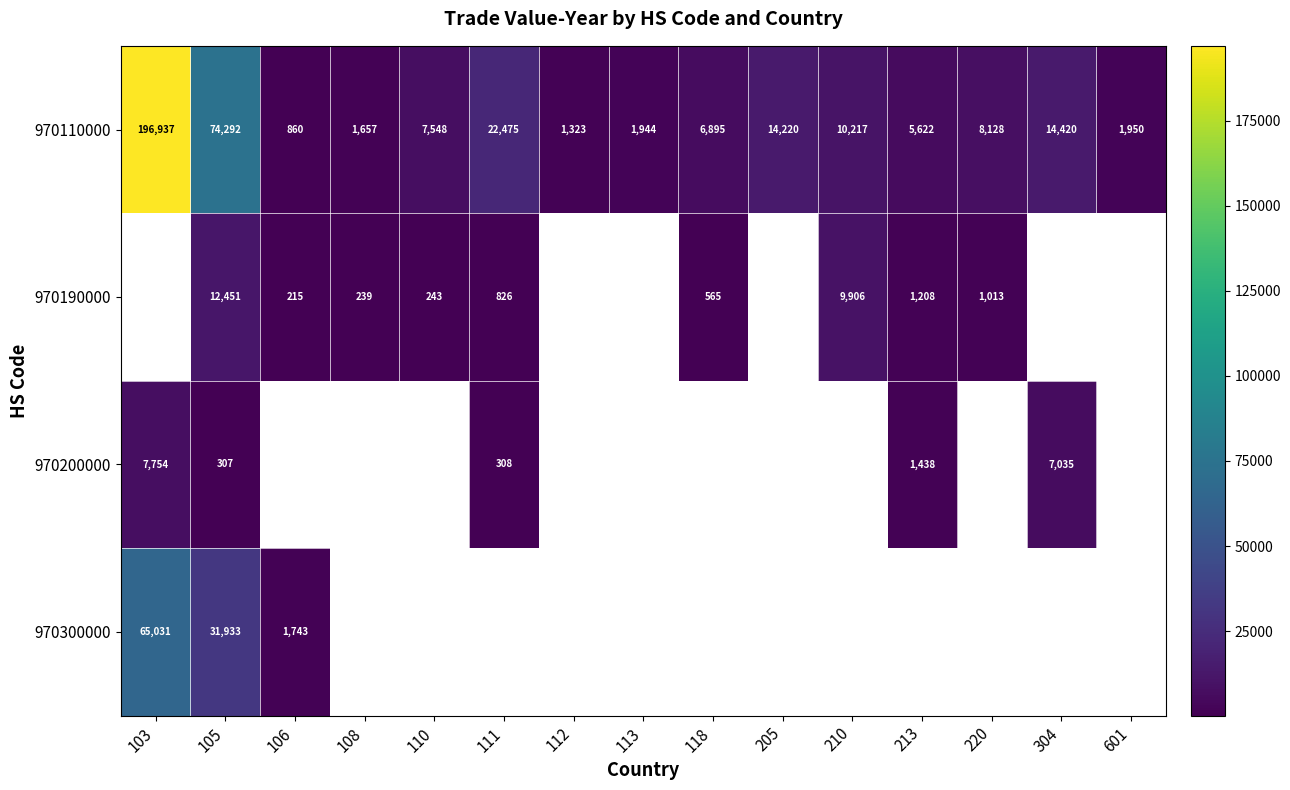

List the labels in order of 970110000 value, largest first.

103, 105, 111, 304, 205, 210, 220, 110, 118, 213, 601, 113, 108, 112, 106